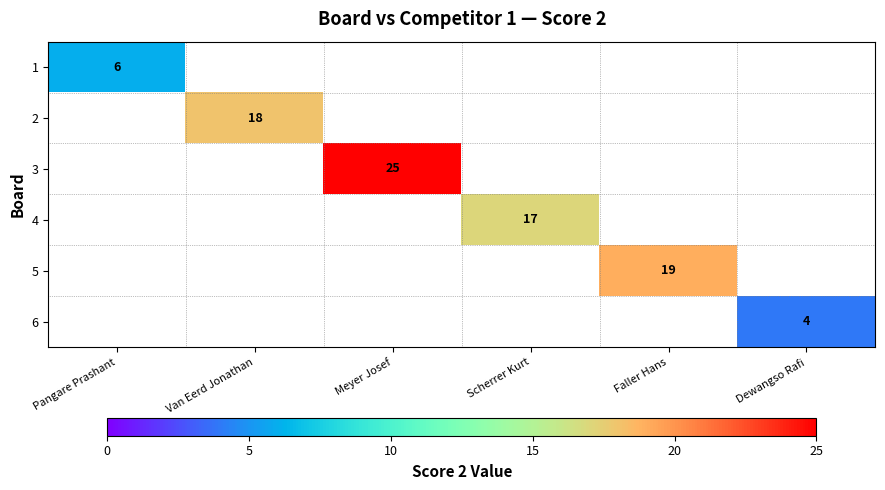

The value of 6 at Dewangso Rafi is 4. True or false?

True